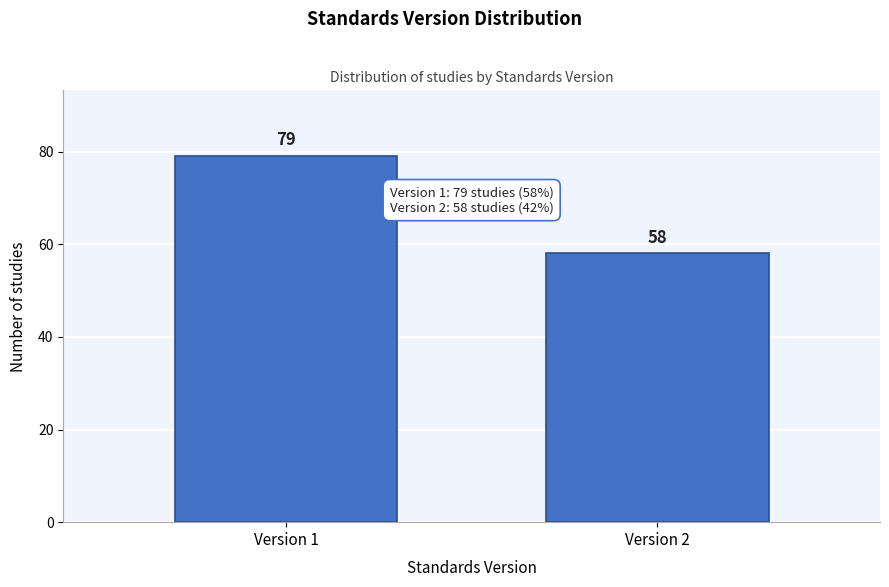

Reading left to right, list all the values displayed in this chart.

Version 1=79	Version 2=58